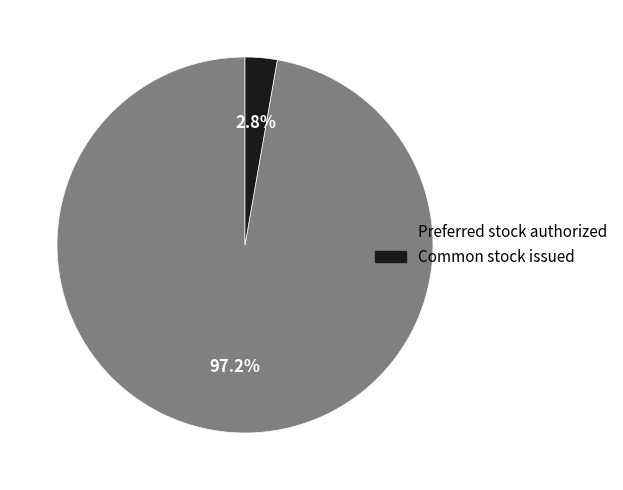

Rank the categories by value from highest to lowest.

Preferred stock, Common stock